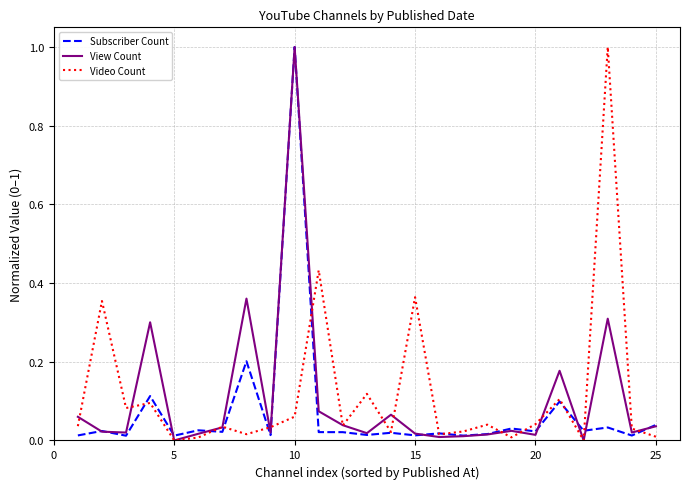

Which series ends up on top after the final intersection of Video Count and Subscriber Count?

Subscriber Count